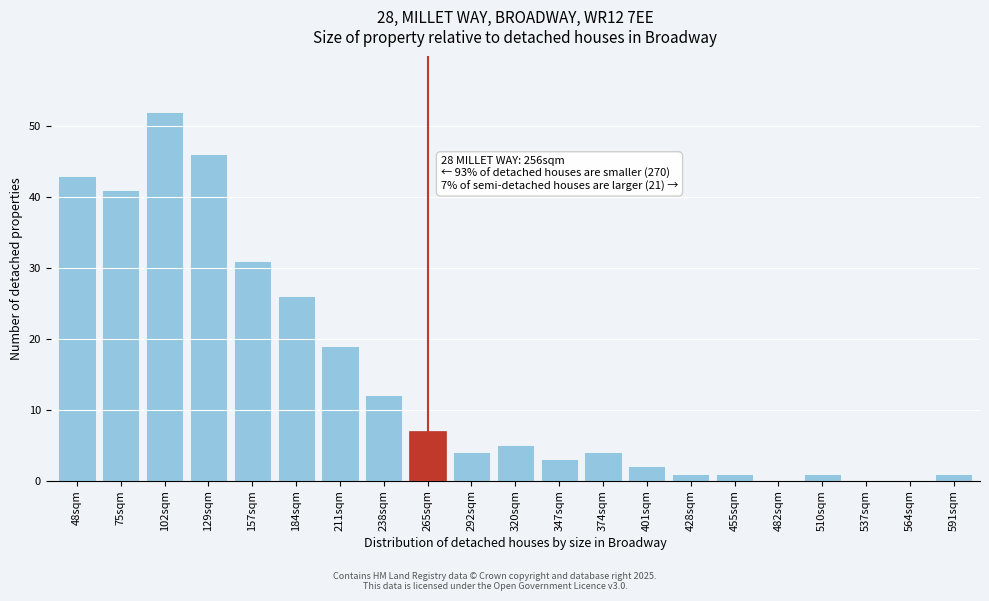

At which category does the chart reach its peak across all series?

102sqm